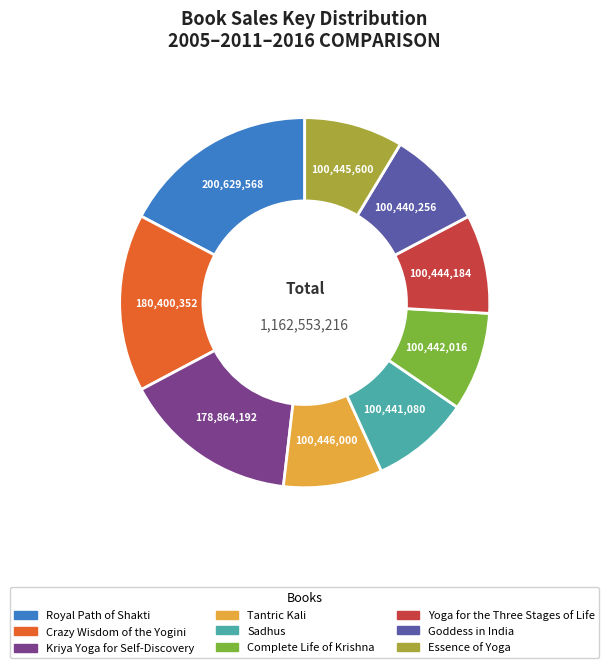

Approximately how many times larger is the value at Sadhus compared to Yoga for the Three Stages of Life?

1.0